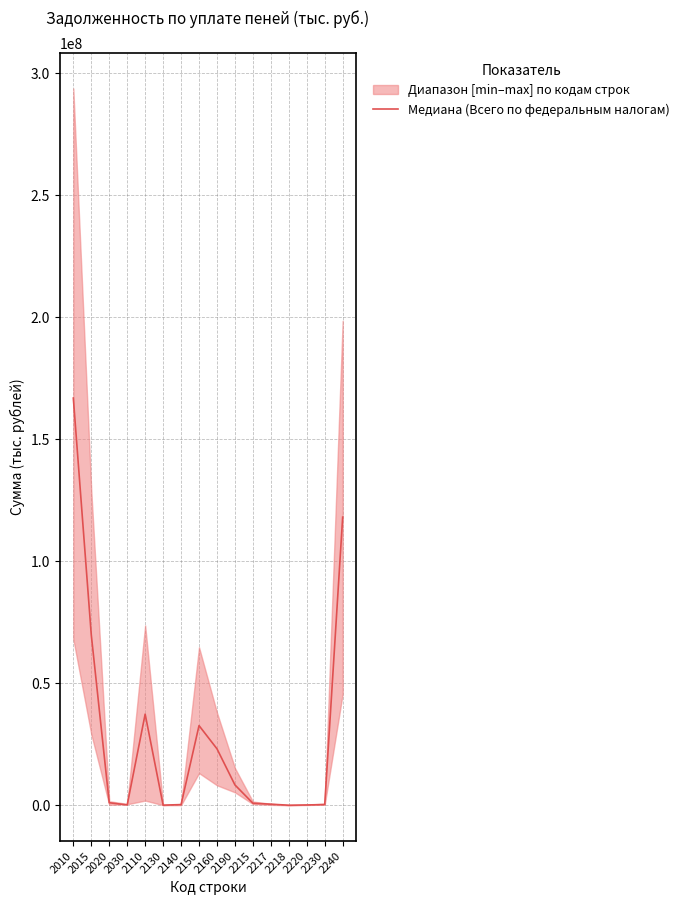

Reading right to left, what are all the values shown in this chart?

2240=118086346	2230=280944	2220=106999	2218=5832	2217=425994	2215=819769	2190=8323545	2160=23120692	2150=32636241	2140=256042	2130=34844	2110=37341174	2030=120225	2020=1012401	2015=69839315	2010=166891098